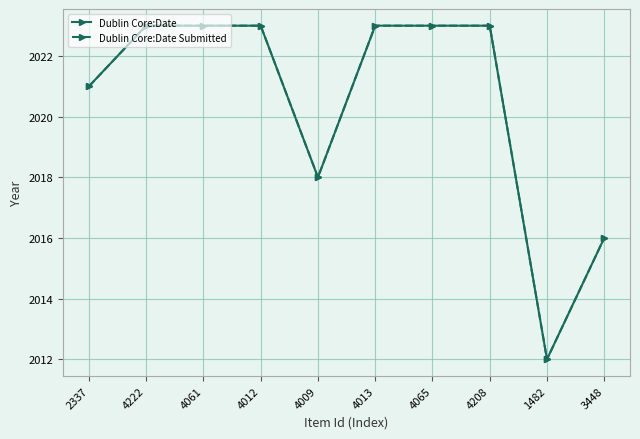

What is the difference between the maximum and minimum values in the Dublin Core:Date series?

11